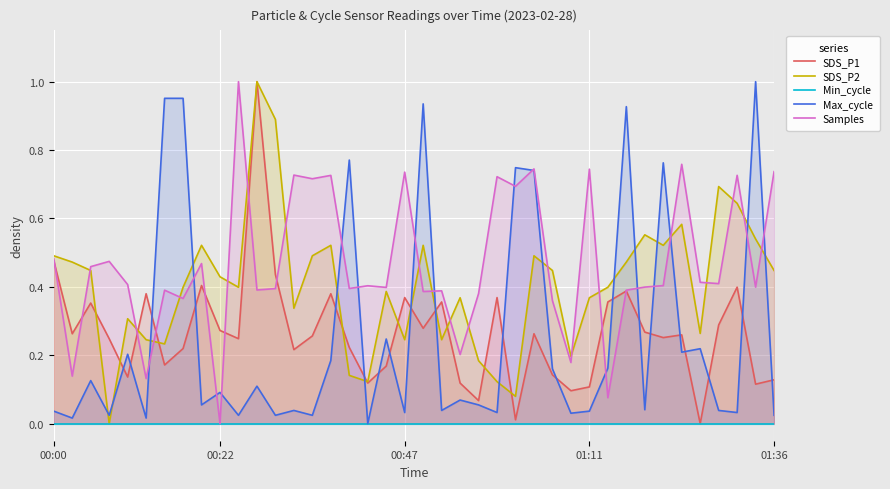

True or false: Max_cycle and SDS_P2 intersect in this chart.

True